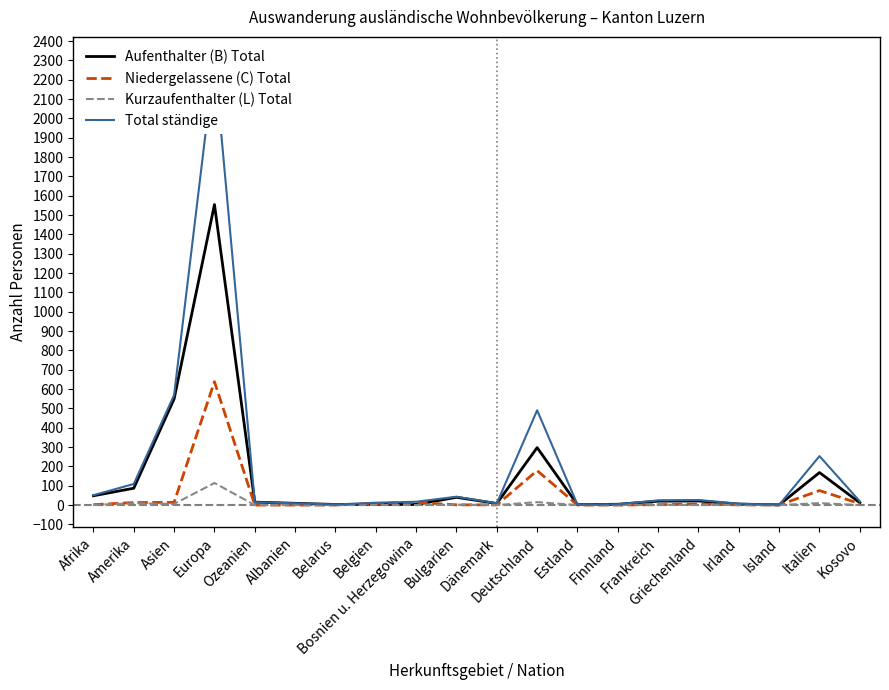

True or false: Niedergelassene (C) Total and Total ständige cross at least once.

False